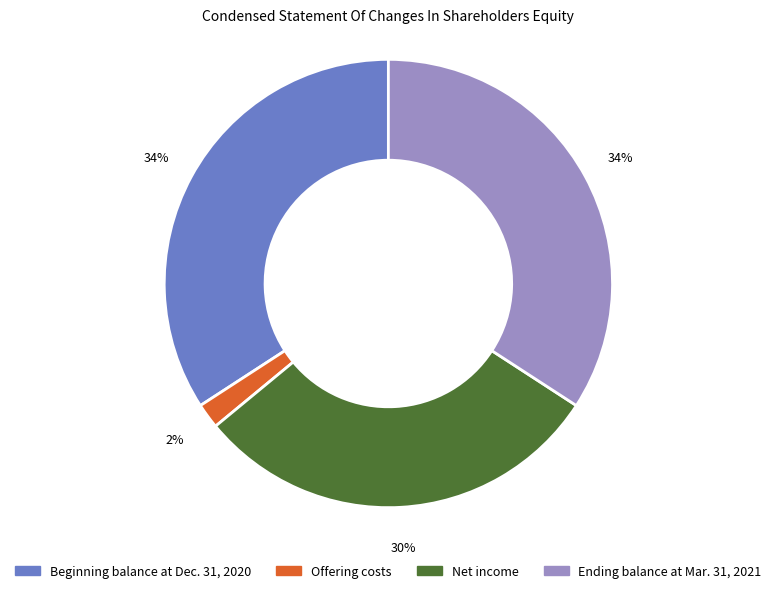

To the nearest percent, what percentage of the pie is Ending balance at Mar. 31, 2021?

34%